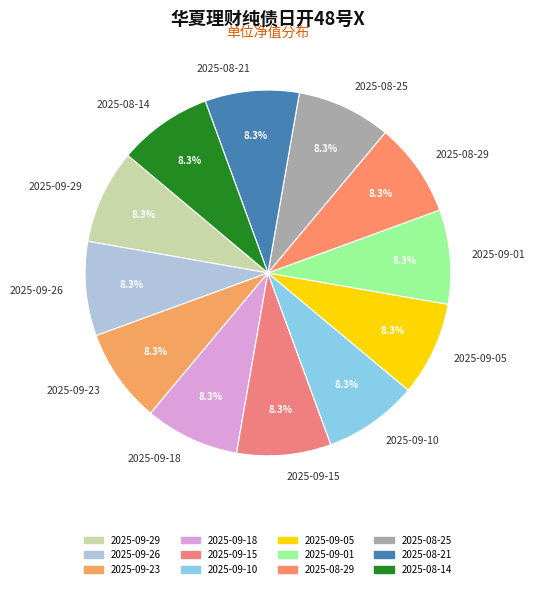

Is it true that 2025-08-14 is 8% of the pie?

True